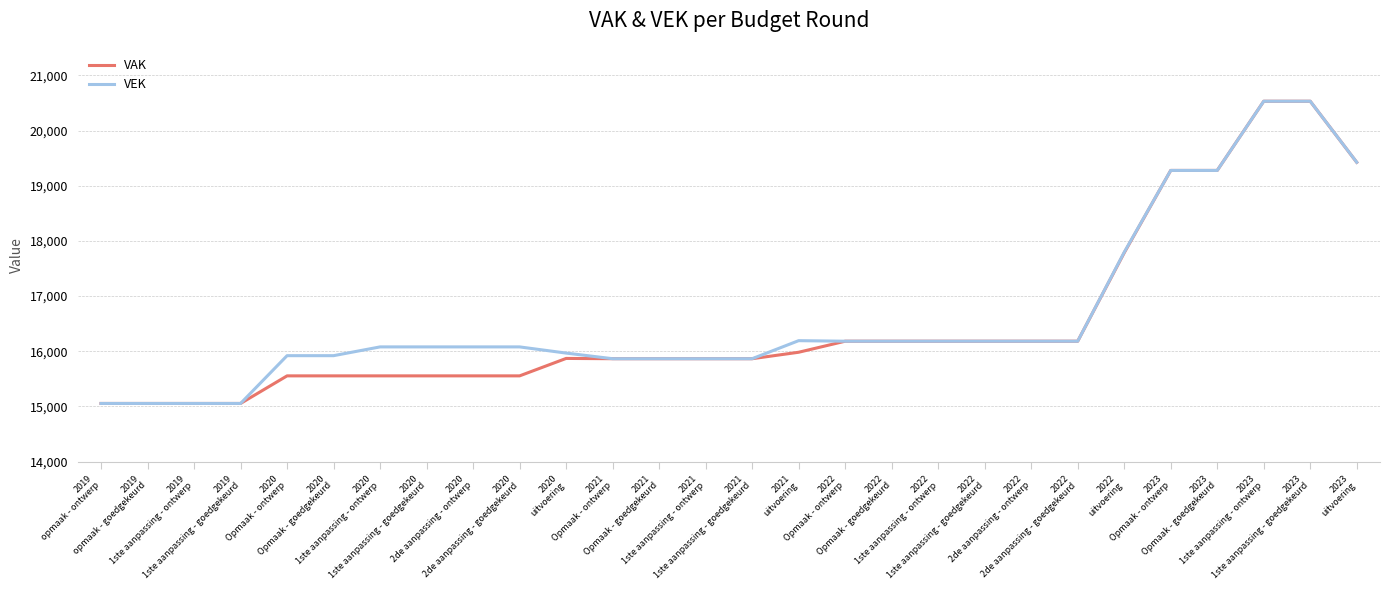

What is the minimum value shown in the chart?

15055